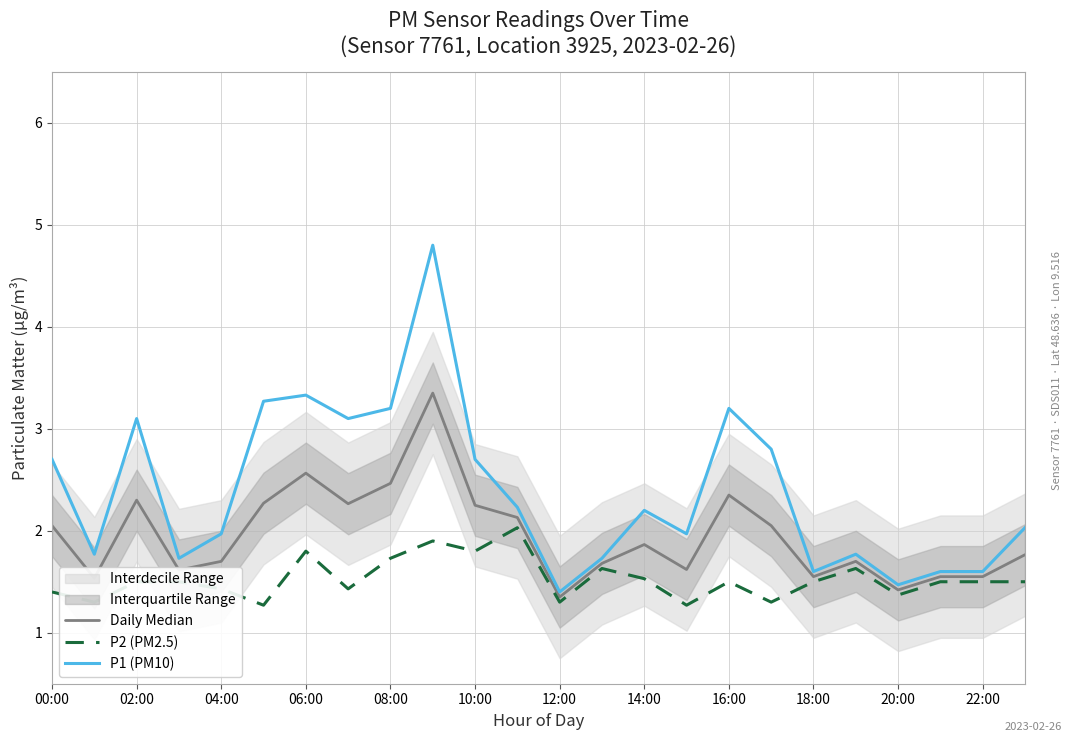

True or false: P1 (PM10) has a value of 1.3 at 02:00.

False